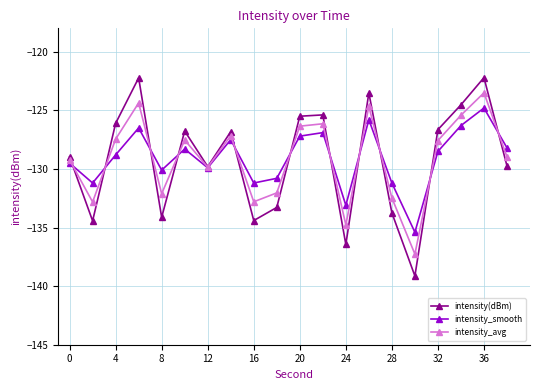

What is the average value of the intensity_smooth series?

-129.1